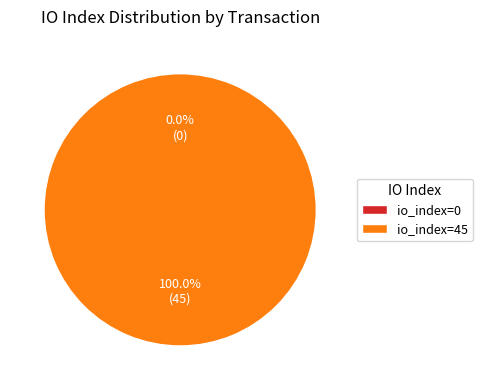

Combined, do io_index=0 and io_index=45 account for over 50%?

Yes